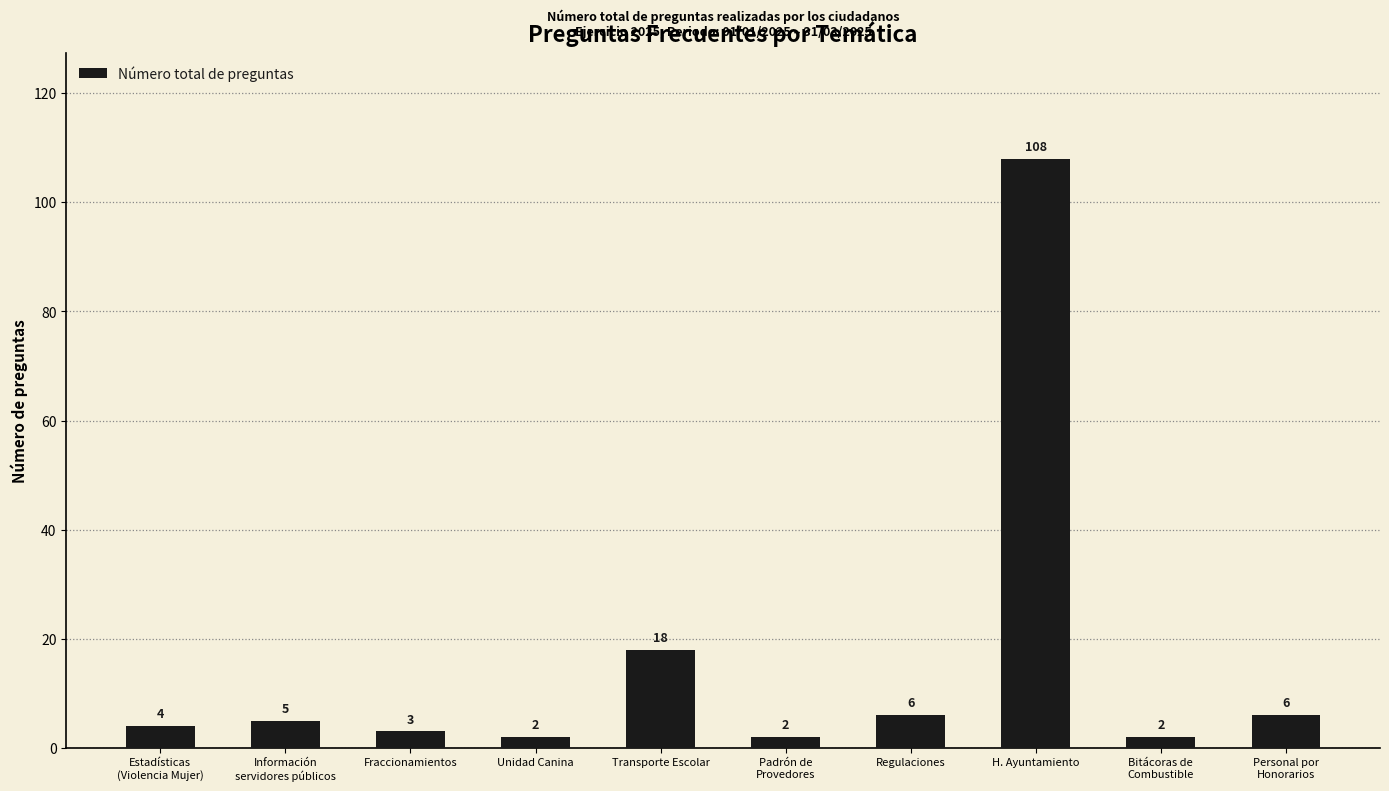

What is the ratio of the value at Transporte Escolar to the value at Padrón de
Provedores?

9.0